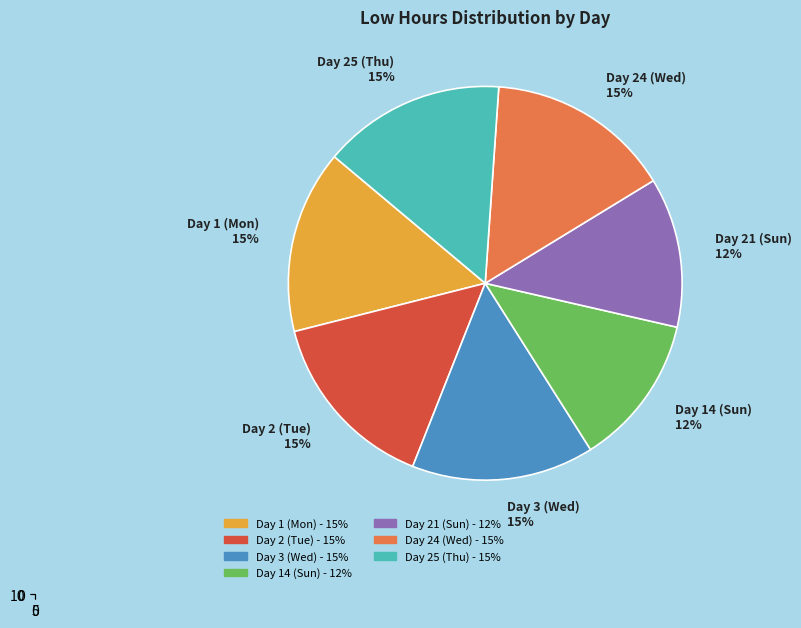

What portion of the pie excludes 0?

84.9%